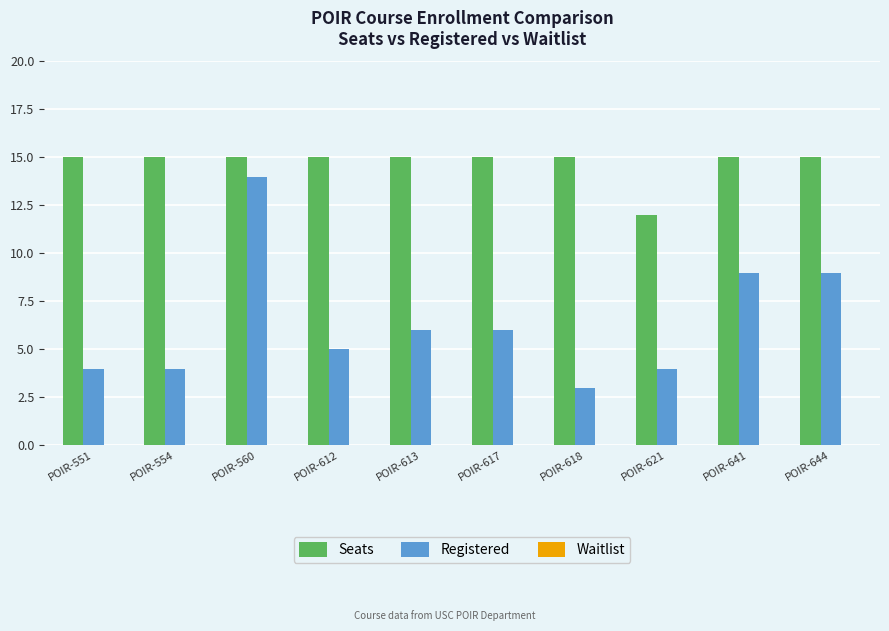

Is the value of Seats at POIR-644 greater than the value of Registered at POIR-617?

Yes